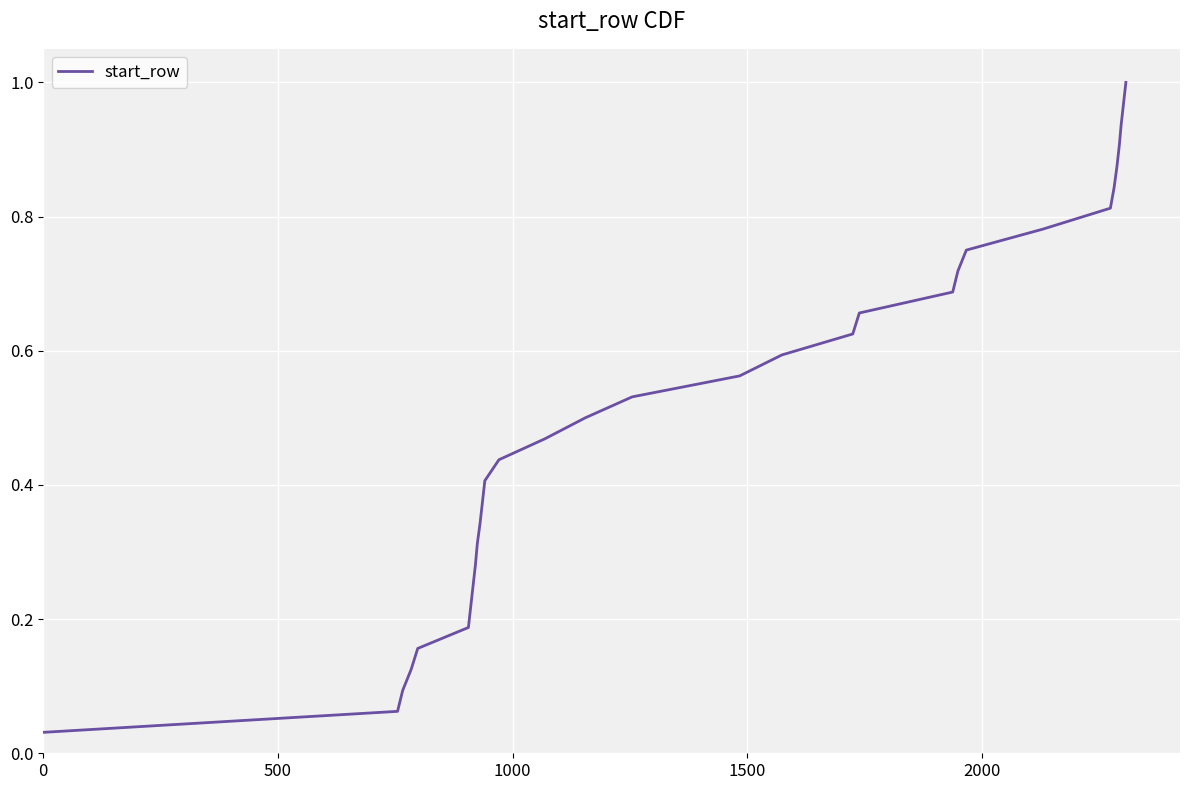

Is this an area chart (filled region under the line)?

No